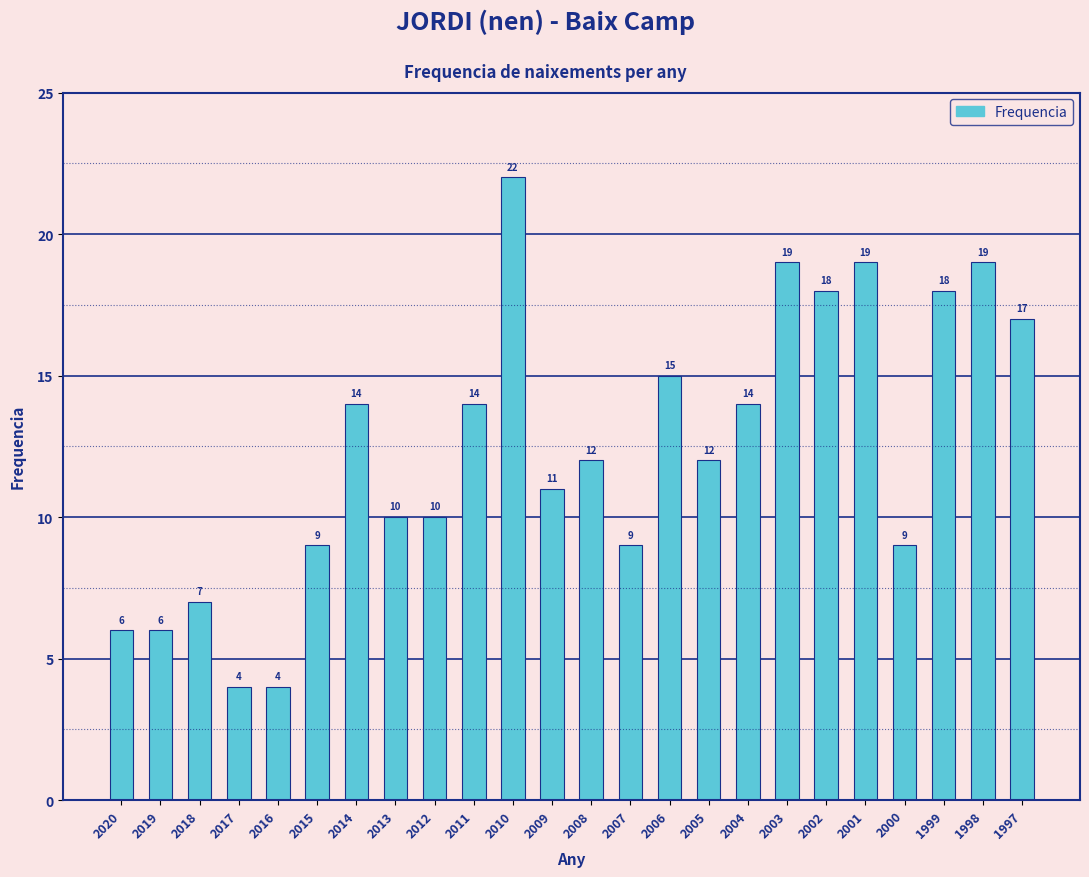

Reading left to right, extract all data points from this chart.

6	6	7	4	4	9	14	10	10	14	22	11	12	9	15	12	14	19	18	19	9	18	19	17